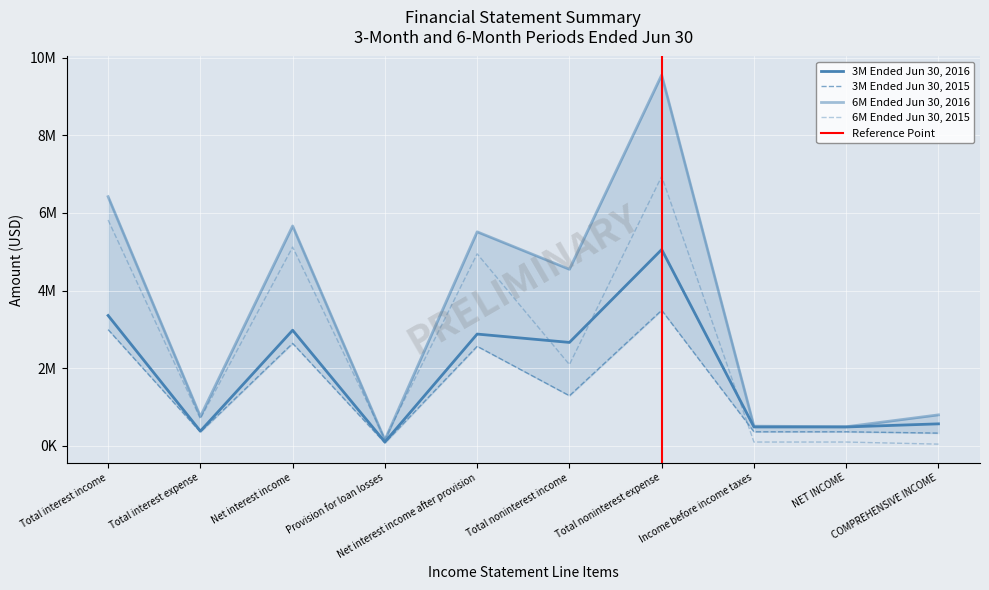

Which has a higher value, Total interest expense or Total interest income?

Total interest income